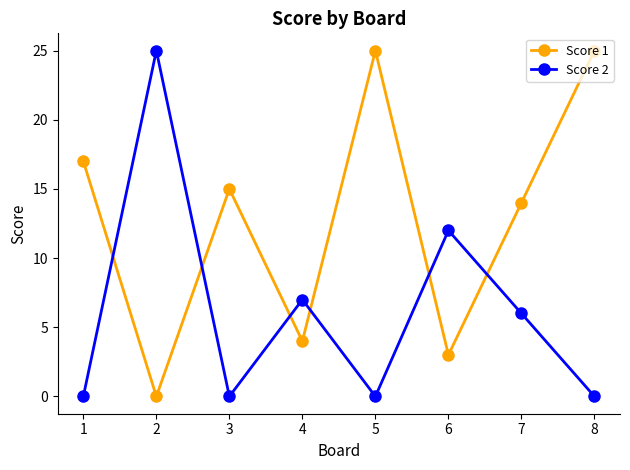

Where do Score 1 and Score 2 first cross each other?

1 and 2